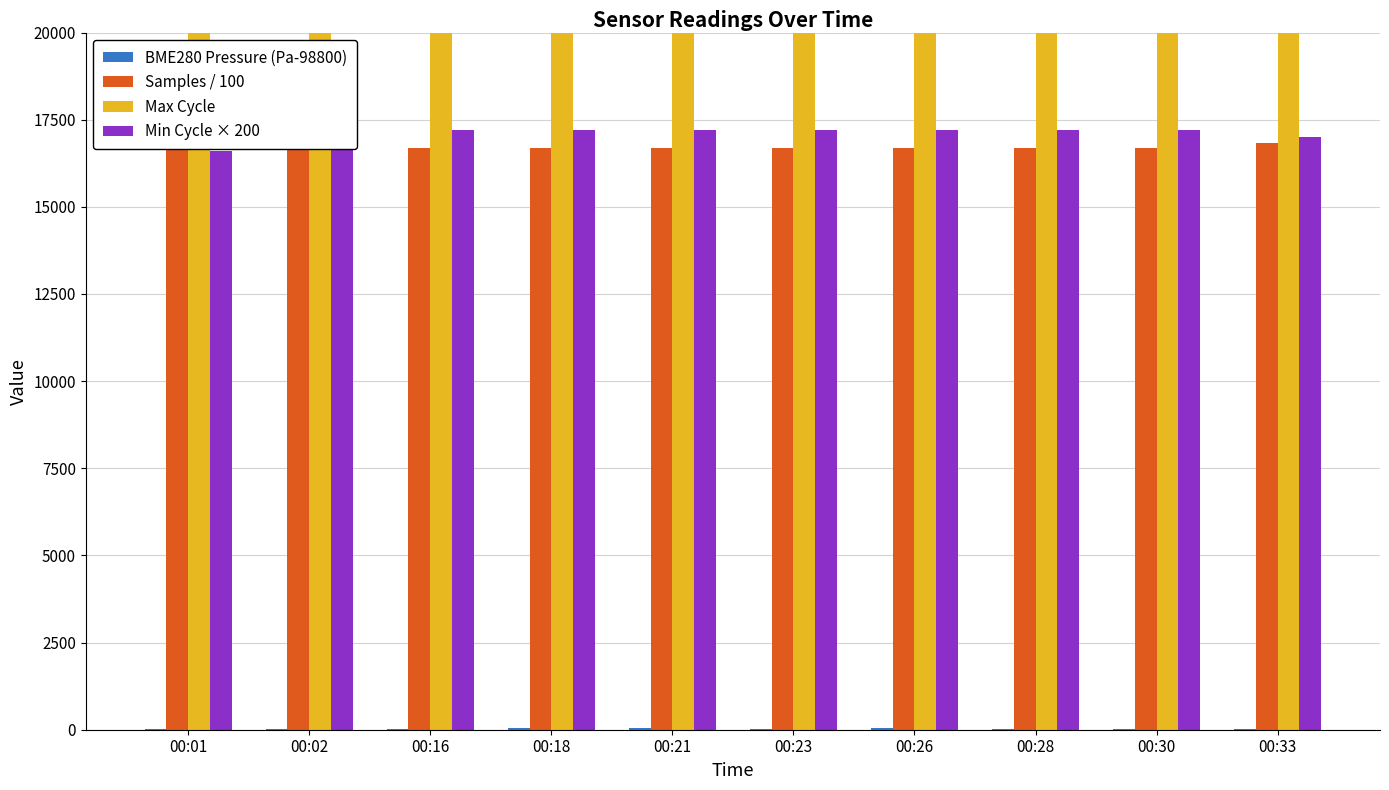

How many groups of bars are there?

10